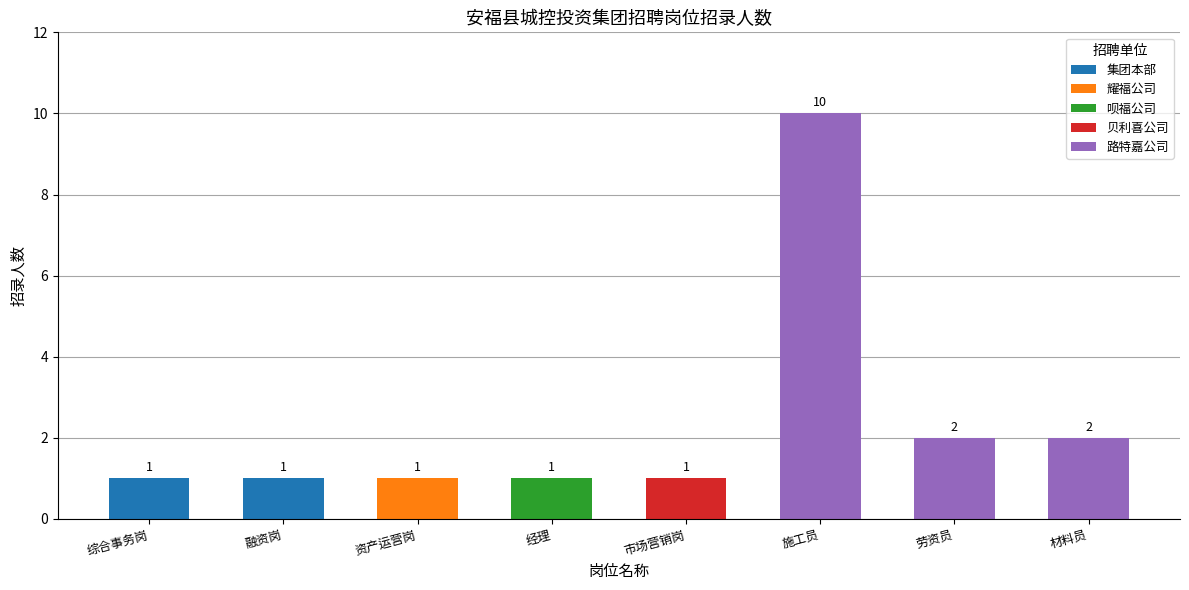

Reading left to right, extract all data points from this chart.

综合事务岗=1	融资岗=1	资产运营岗=1	经理=1	市场营销岗=1	施工员=10	劳资员=2	材料员=2